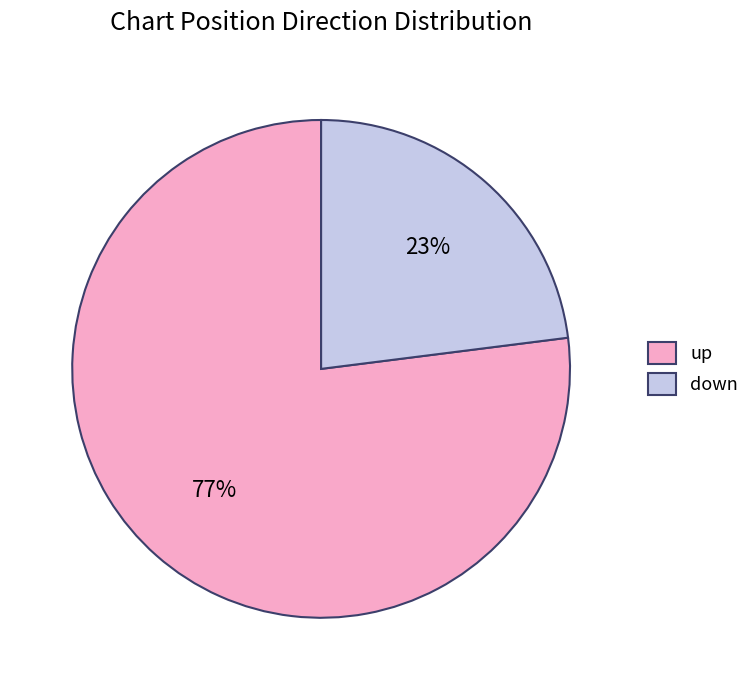

Is down the majority of the pie?

No